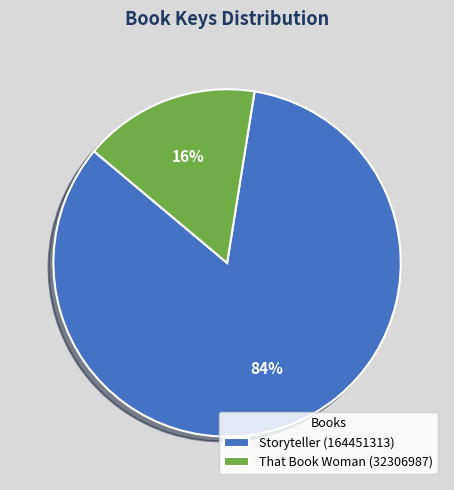

To the nearest percent, what is the average slice percentage?

50%